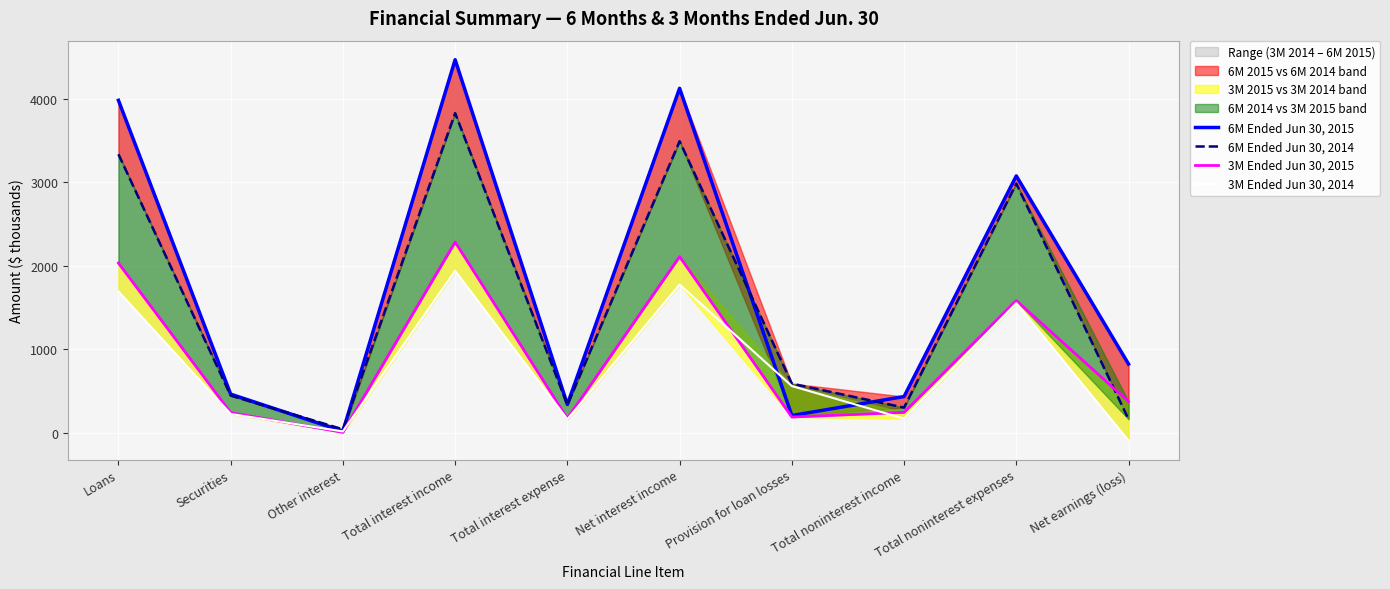

What is the minimum value shown in the chart?

-91